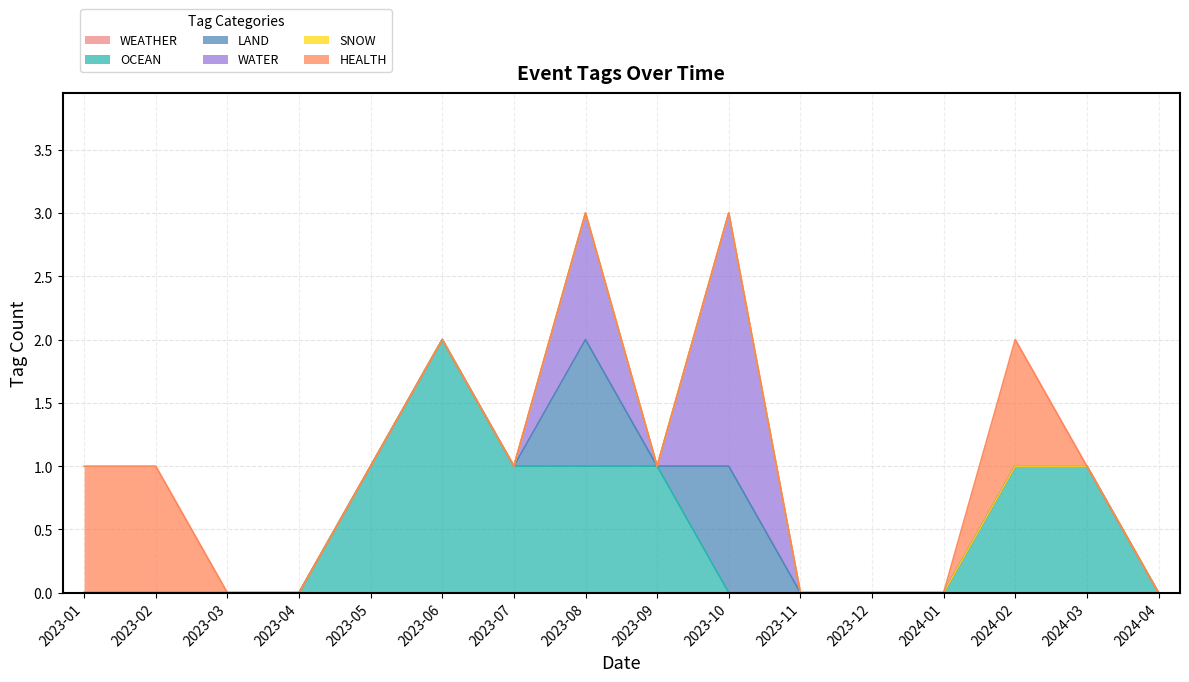

What is the sum of all HEALTH values?

3